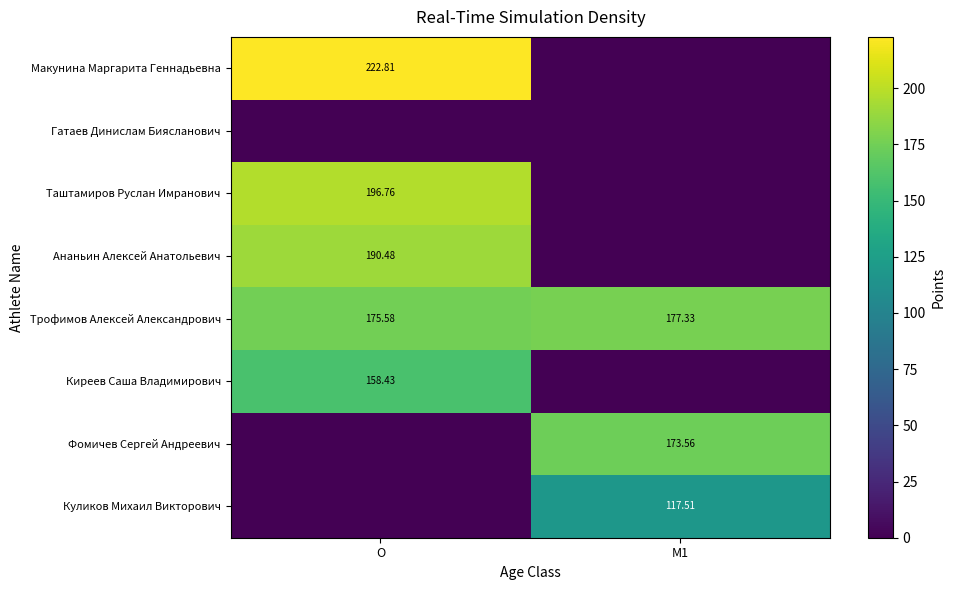

At which label does Трофимов Алексей Александрович reach its minimum?

O